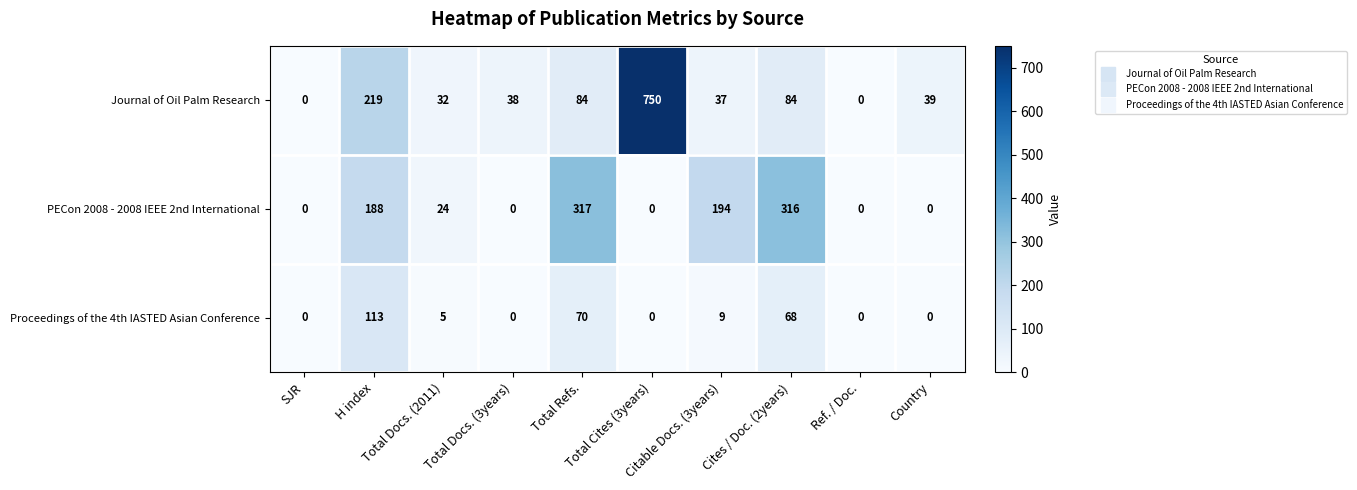

Which series has the widest spread of values?

Journal of Oil Palm Research